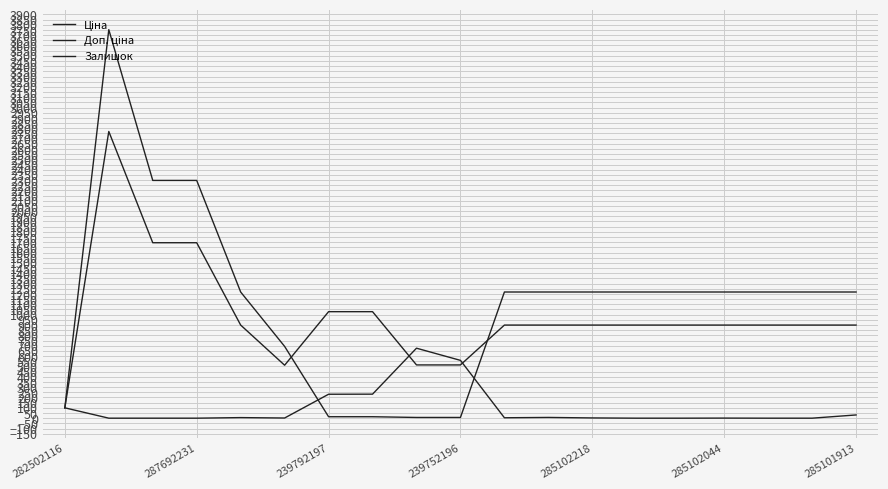

How many lines are shown in the chart?

3